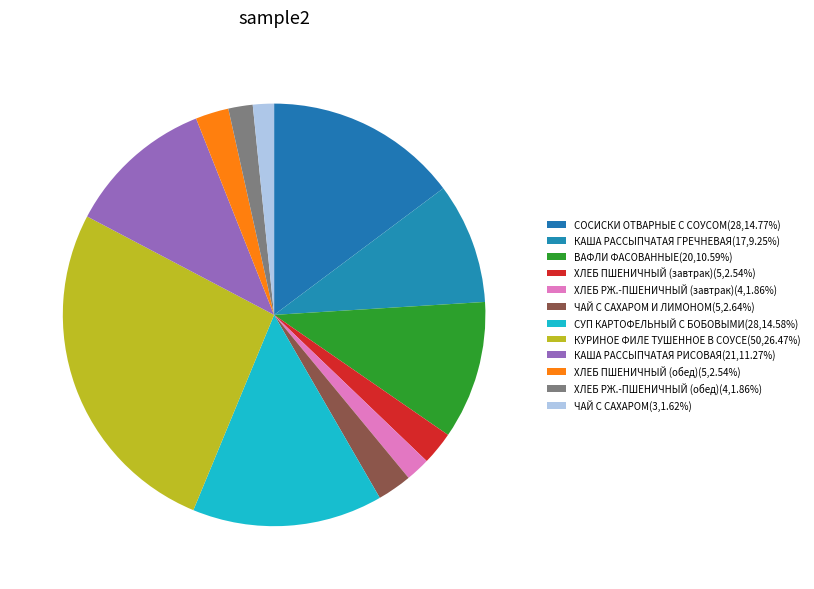

Count the number of slices in the pie.

12